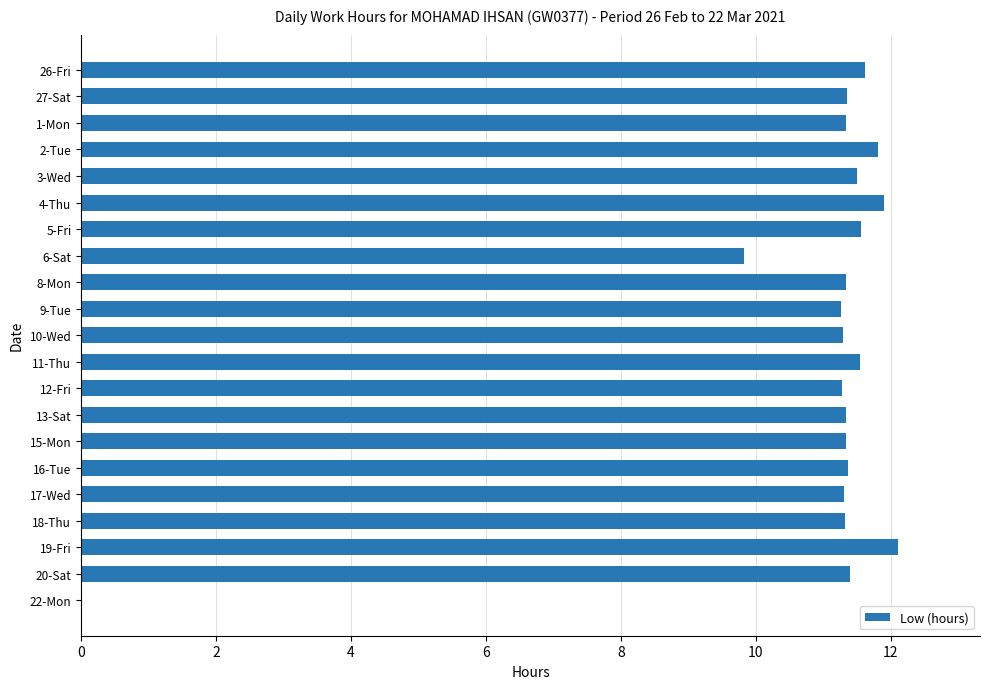

What is the sum of the values at 17-Wed and 18-Thu?

22.6